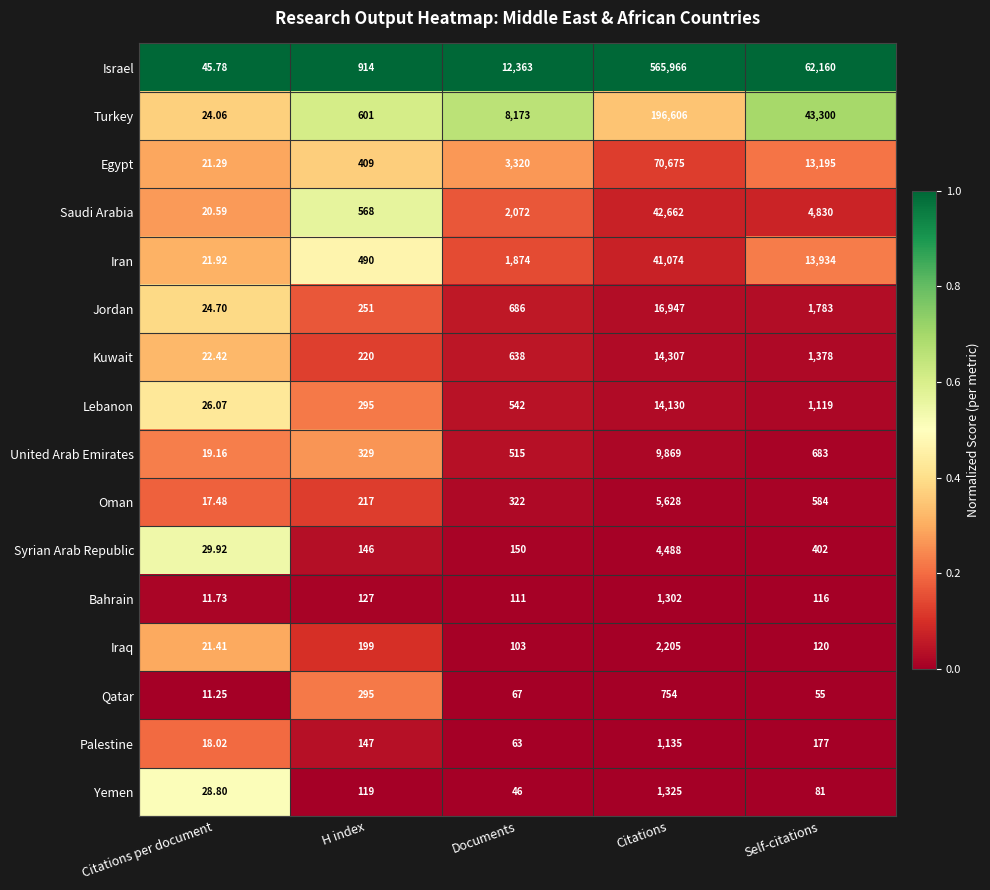

At Self-citations, list the series in order from largest to smallest.

Israel, Turkey, Iran, Egypt, Saudi Arabia, Jordan, Kuwait, Lebanon, United Arab Emirates, Oman, Syrian Arab Republic, Palestine, Iraq, Bahrain, Yemen, Qatar